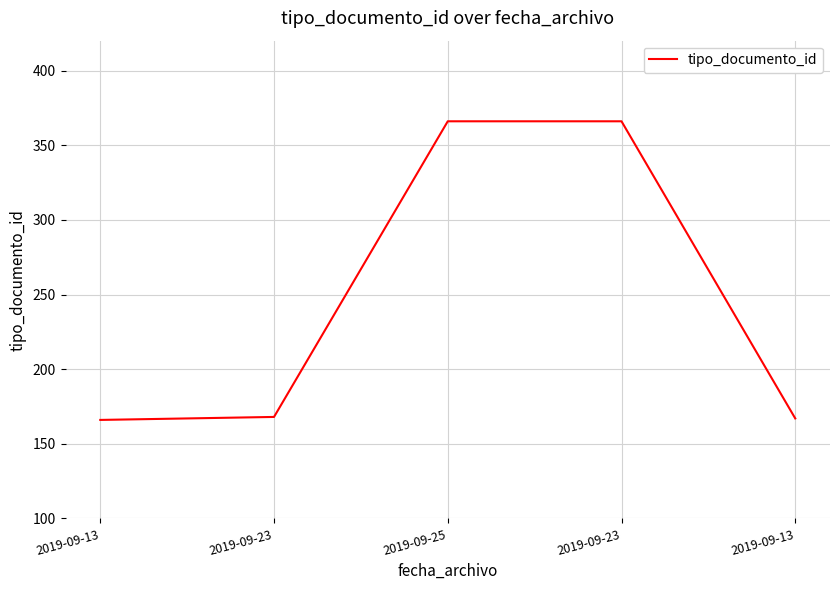

How many distinct data groups are displayed?

1